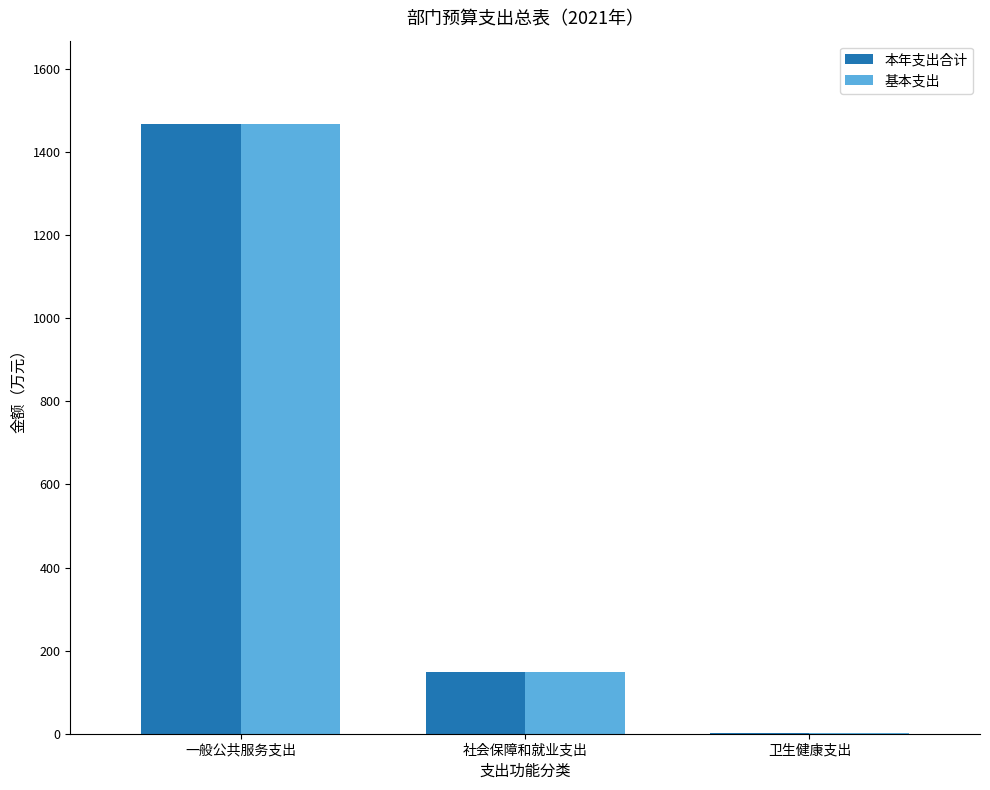

True or false: 基本支出 has a value of 1468.3 at 一般公共服务支出.

True